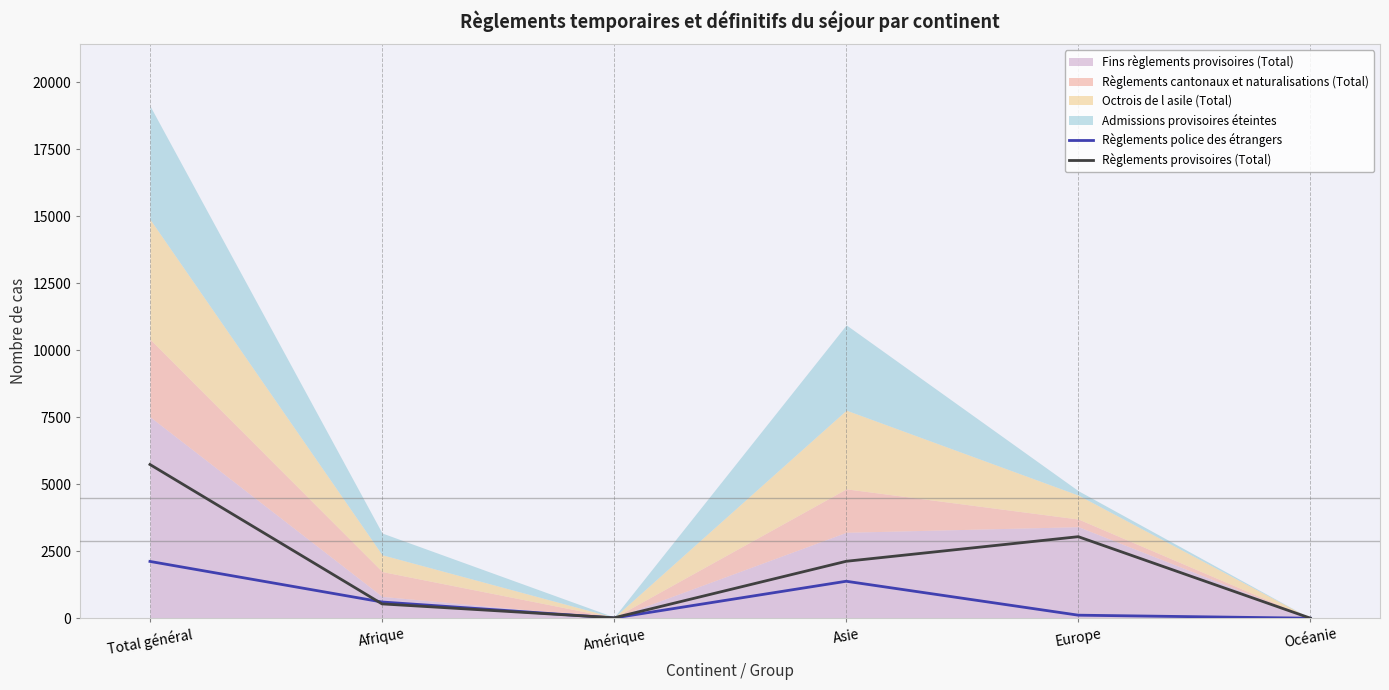

The Règlements provisoires (Total) series shows 1 at Océanie. True or false?

False